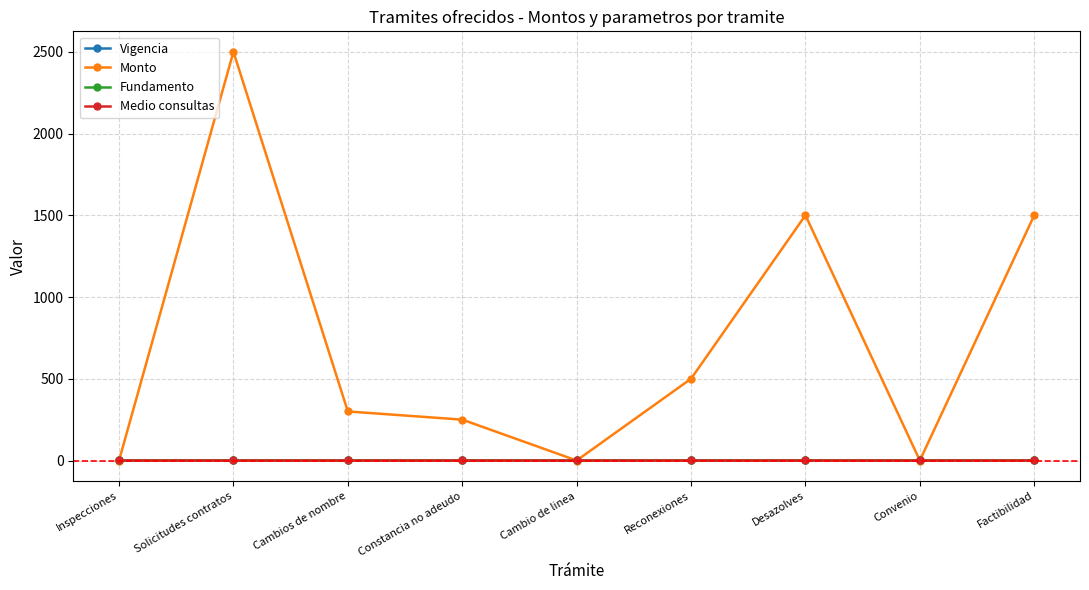

At Inspecciones, list the series in order from smallest to largest.

Monto, Vigencia, Fundamento, Medio consultas